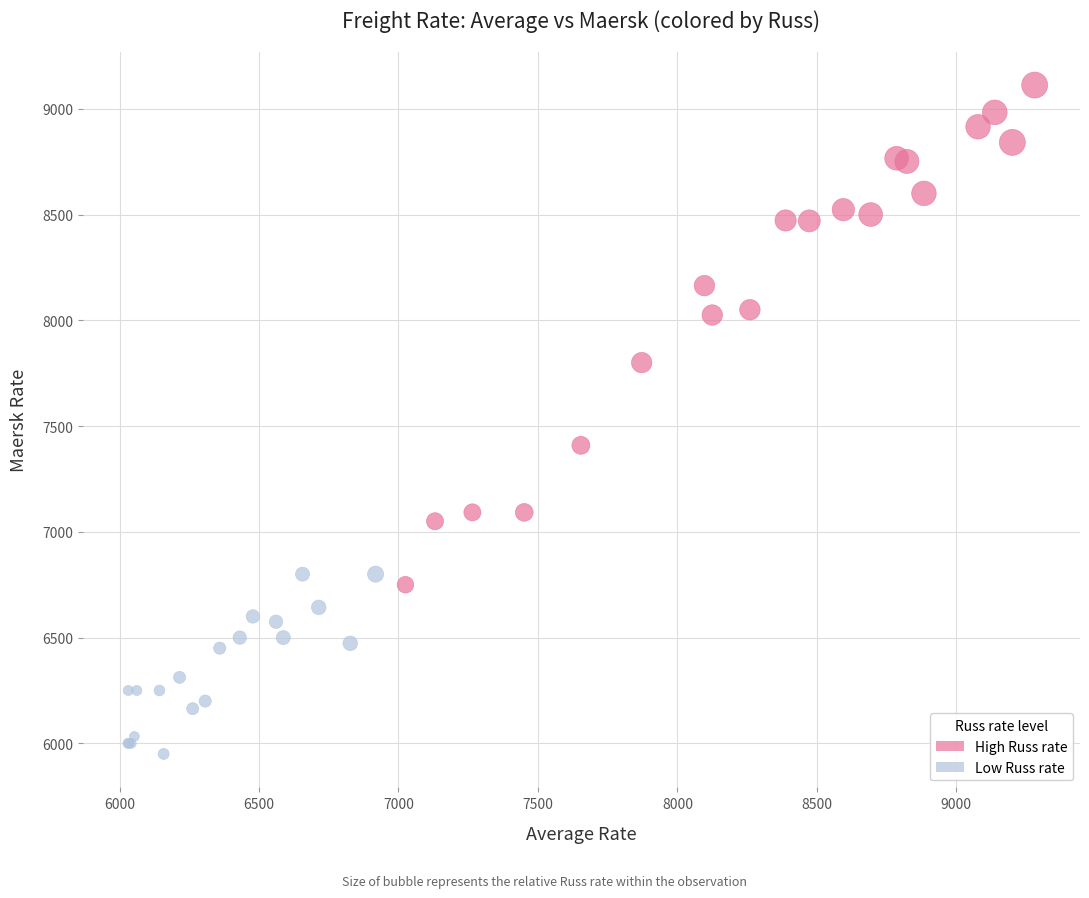

Which series contains the lowest Y value?

Low Russ rate